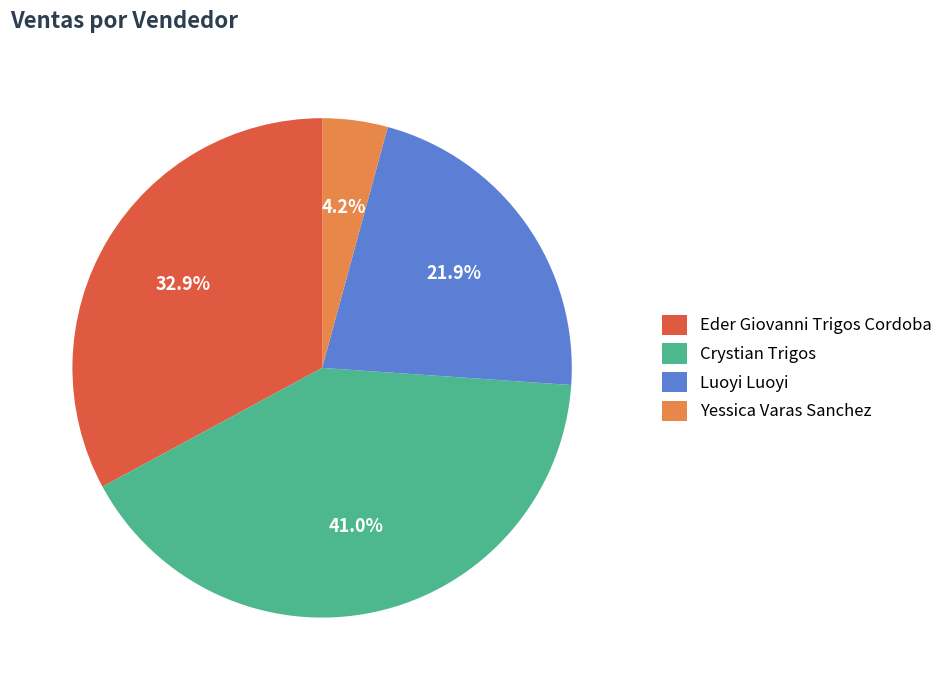

Is there any slice that represents more than half of the pie?

No